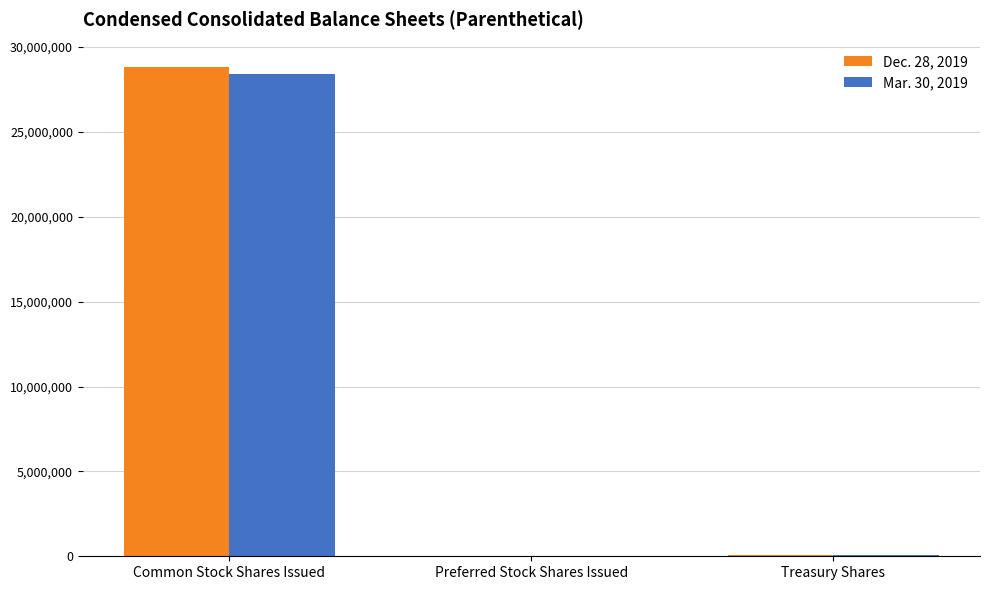

At which label does Dec. 28, 2019 reach its peak?

Common Stock Shares Issued